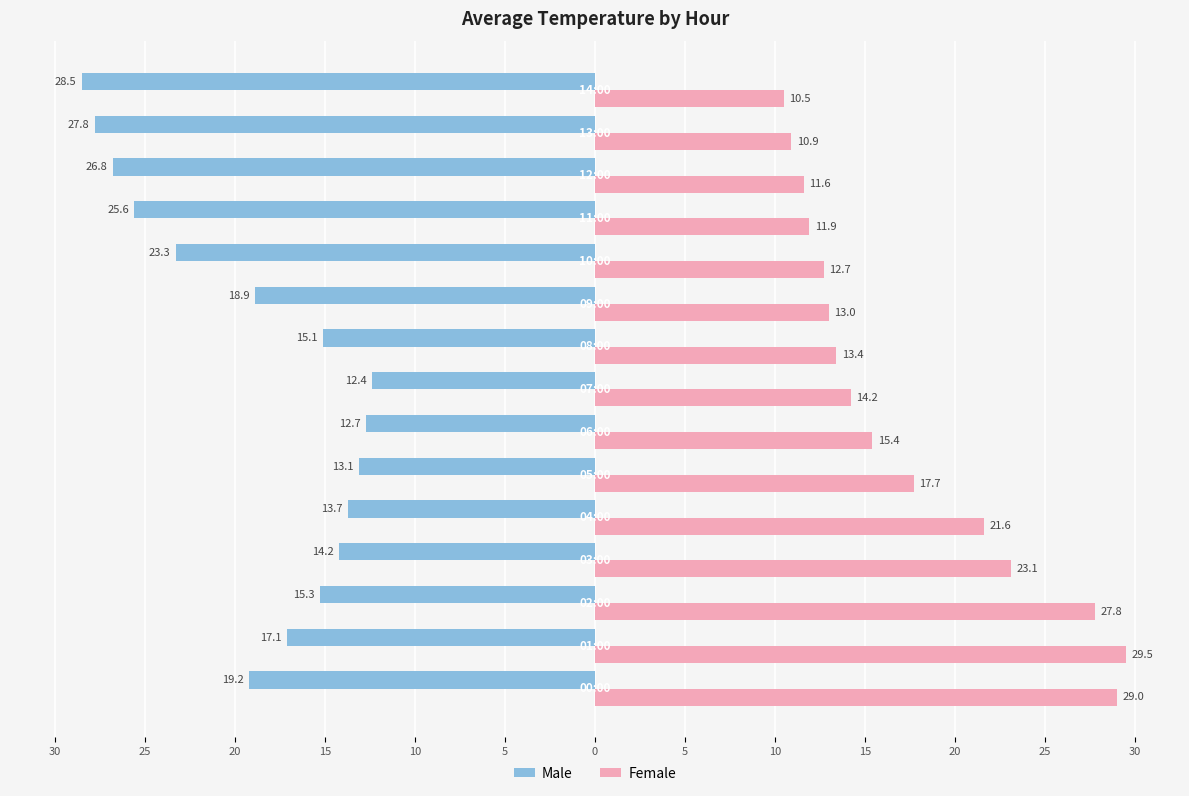

What are all the series names shown in the legend?

Male, Female